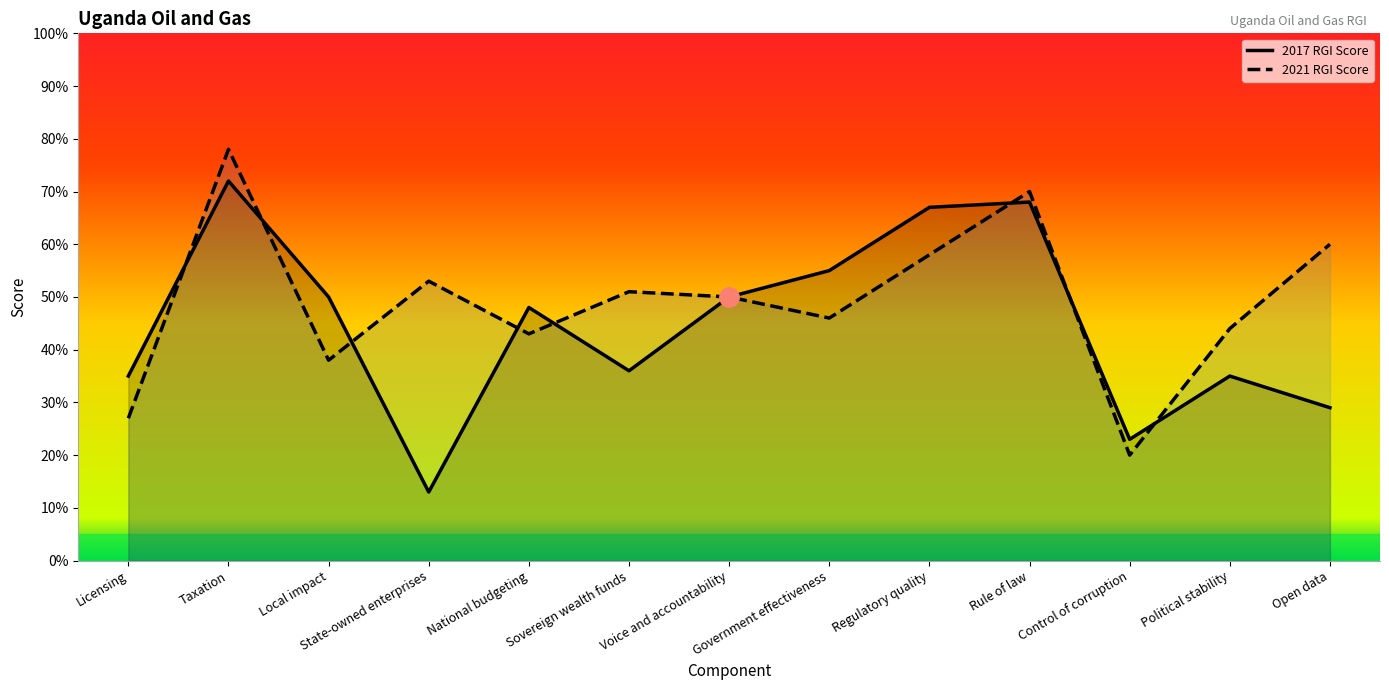

Count the number of categories in the chart.

13